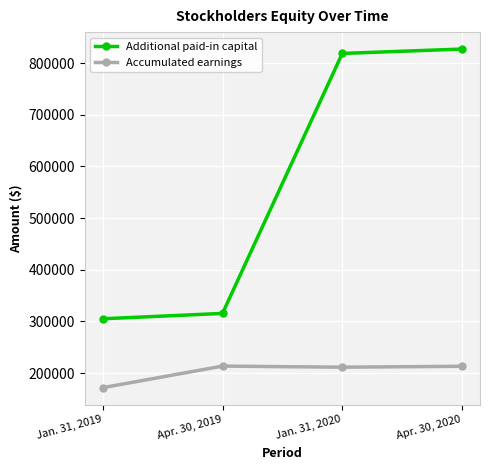

Is it true that Additional paid-in capital equals 444412 at Apr. 30, 2019?

False